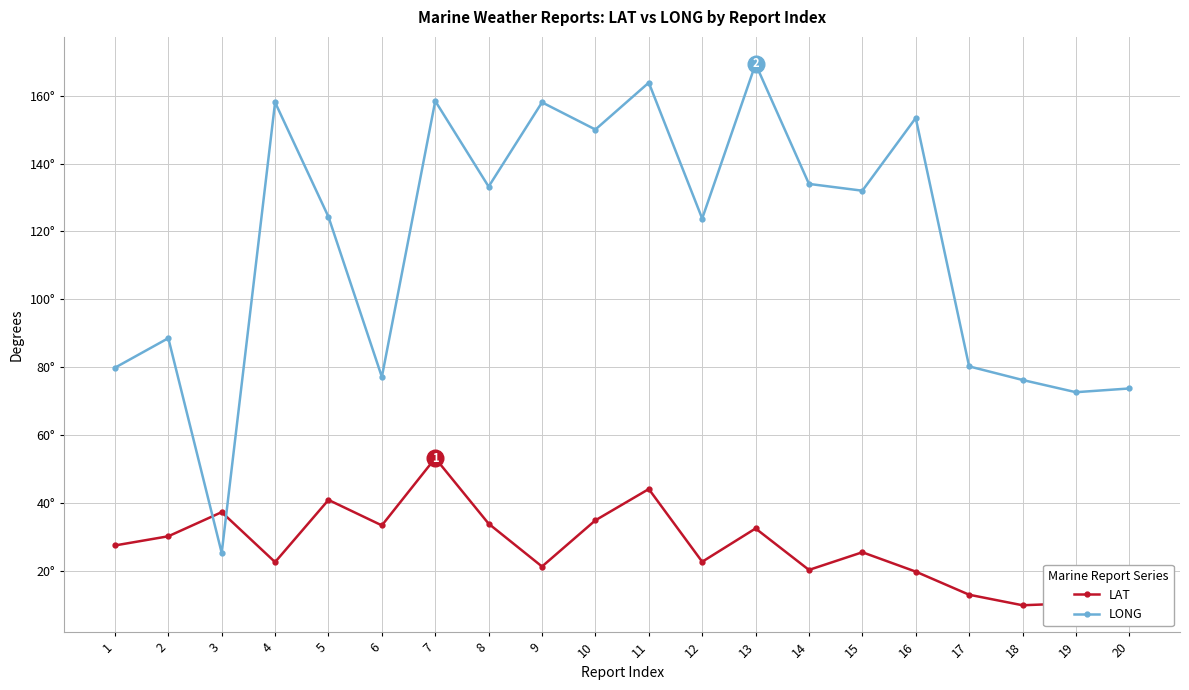

Does the chart have visible grid lines?

Yes